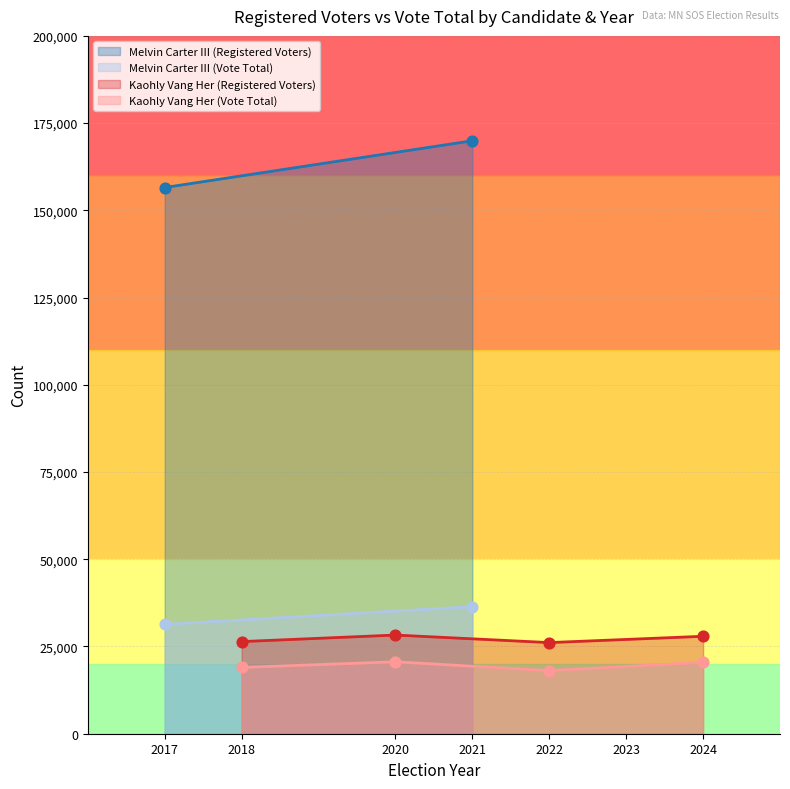

True or false: Kaohly Vang Her (Registered Voters) and Kaohly Vang Her (Vote Total) intersect in this chart.

False